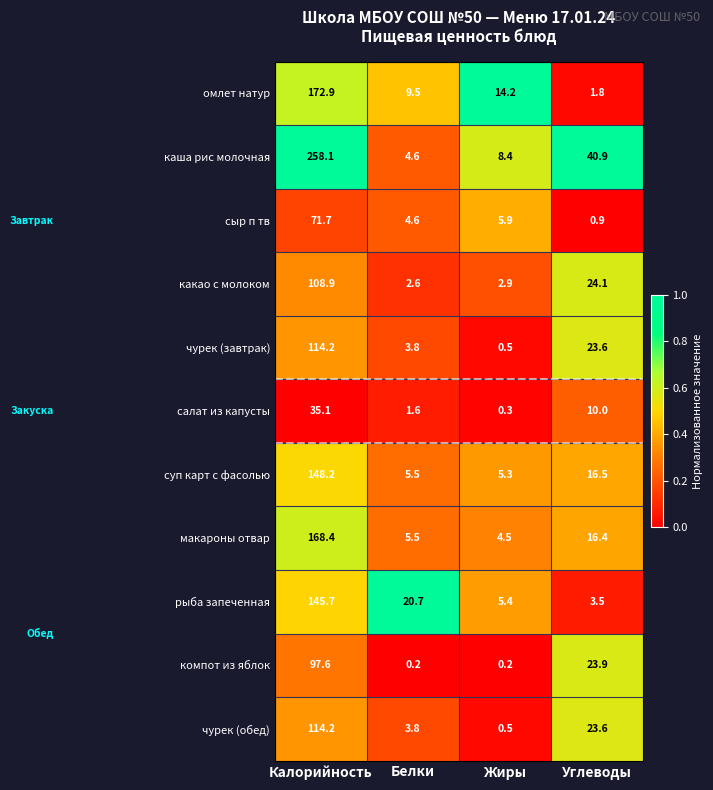

At which label is каша рис молочная closest to 131?

Углеводы